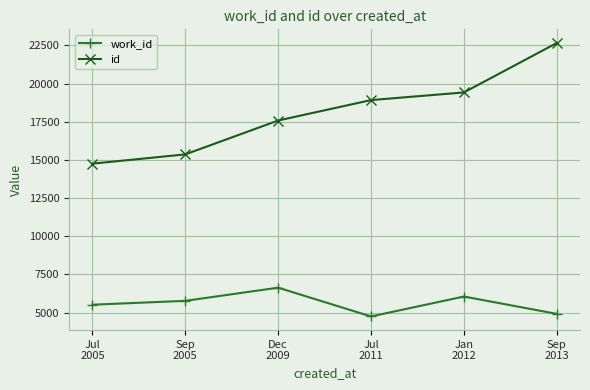

Does the chart have visible grid lines?

Yes